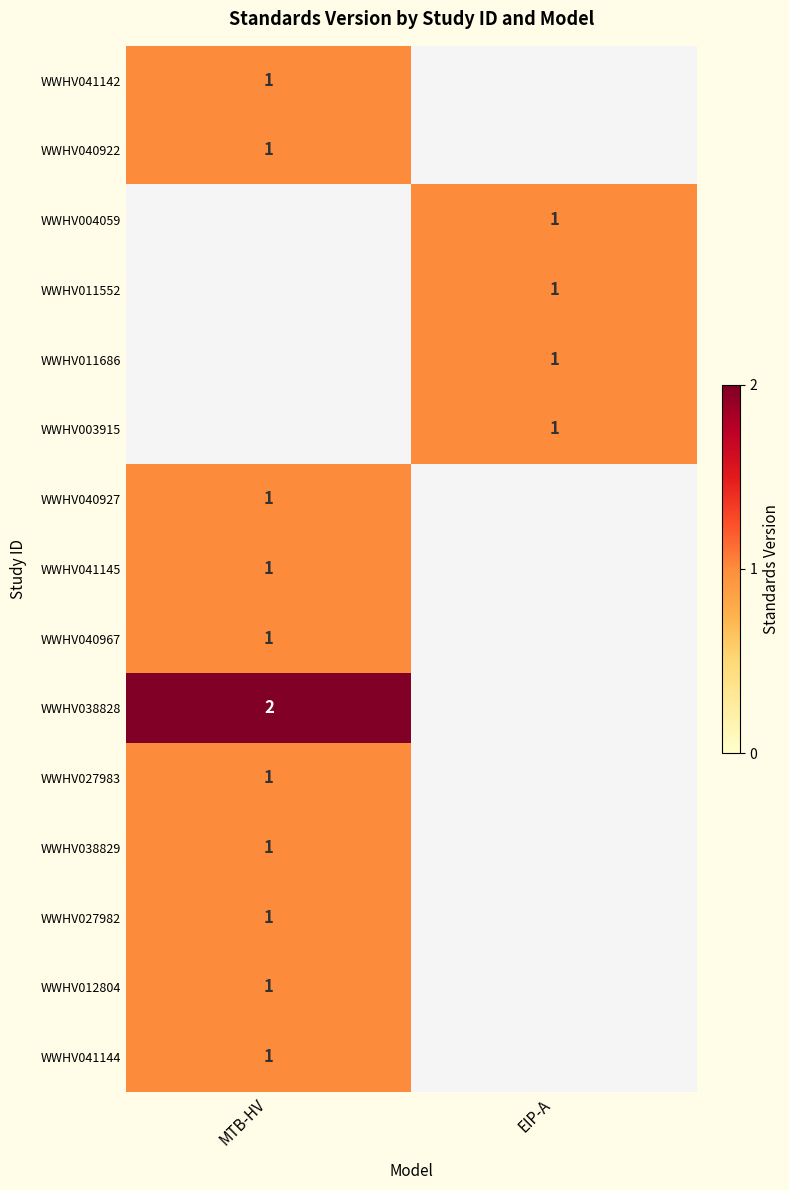

The value of WWHV011552 at EIP-A is 2. True or false?

False